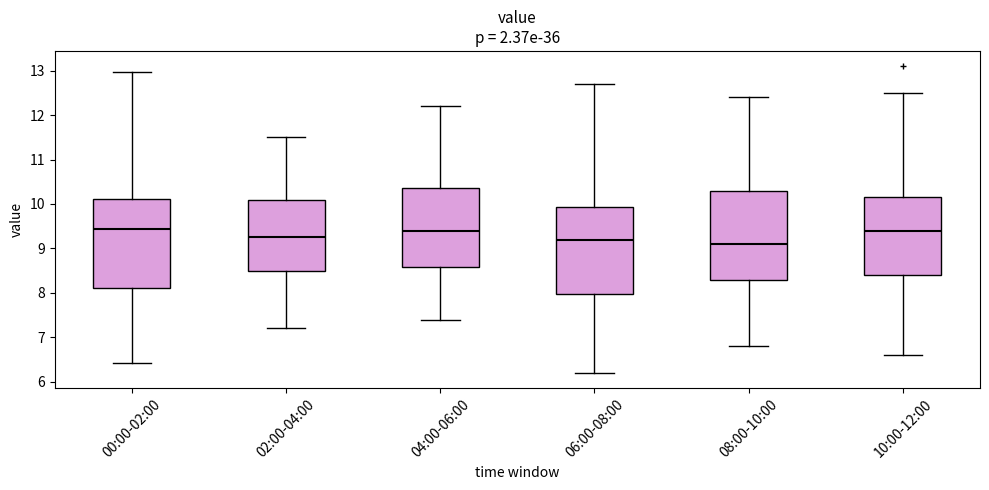

Where does the median line of the box for 04:00-06:00 sit on the y-axis? The values are not printed on the chart, so give them approximately, as read against the axis.

9.4